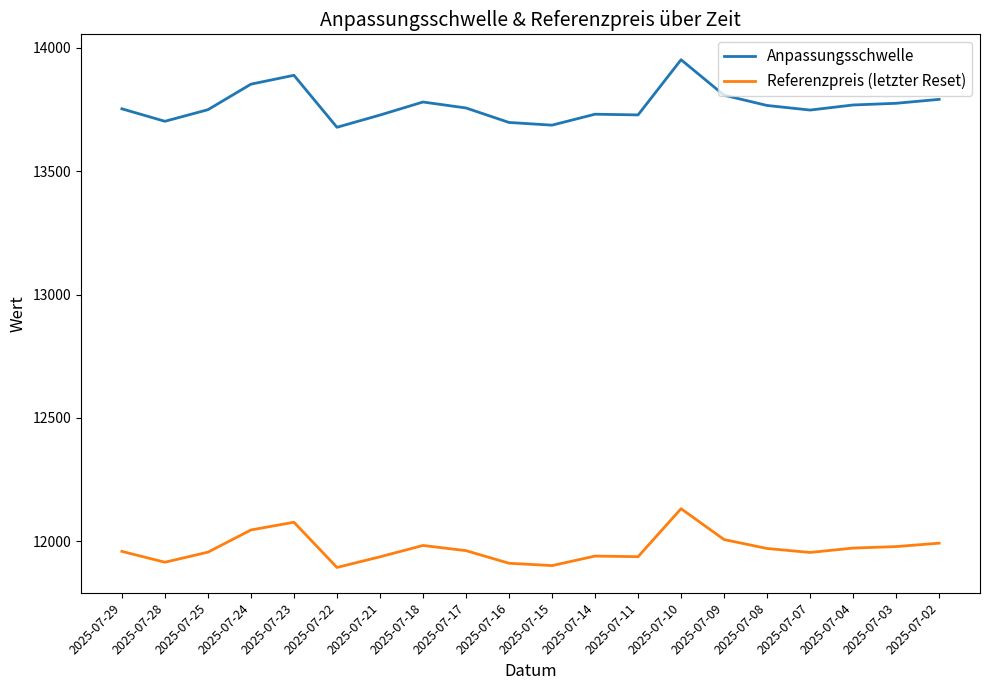

True or false: Anpassungsschwelle and Referenzpreis (letzter Reset) cross at least once.

False